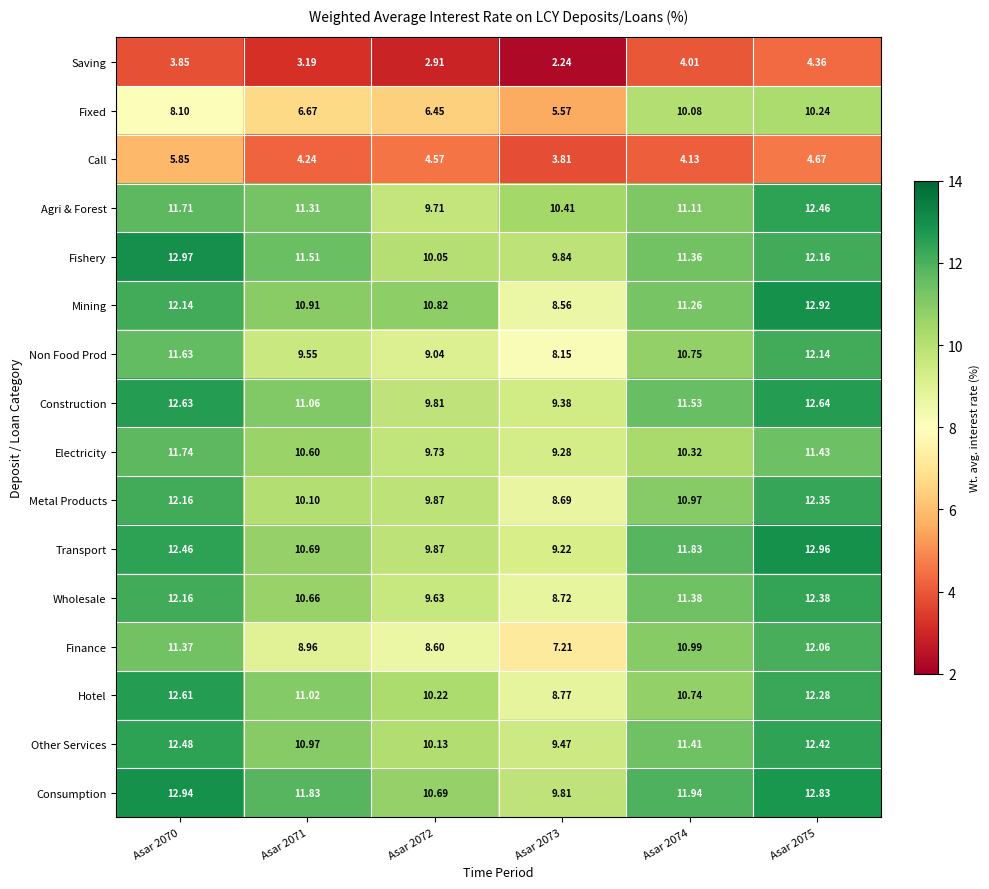

Between Asar 2070 and Asar 2074, which series saw the biggest shift?

Fixed